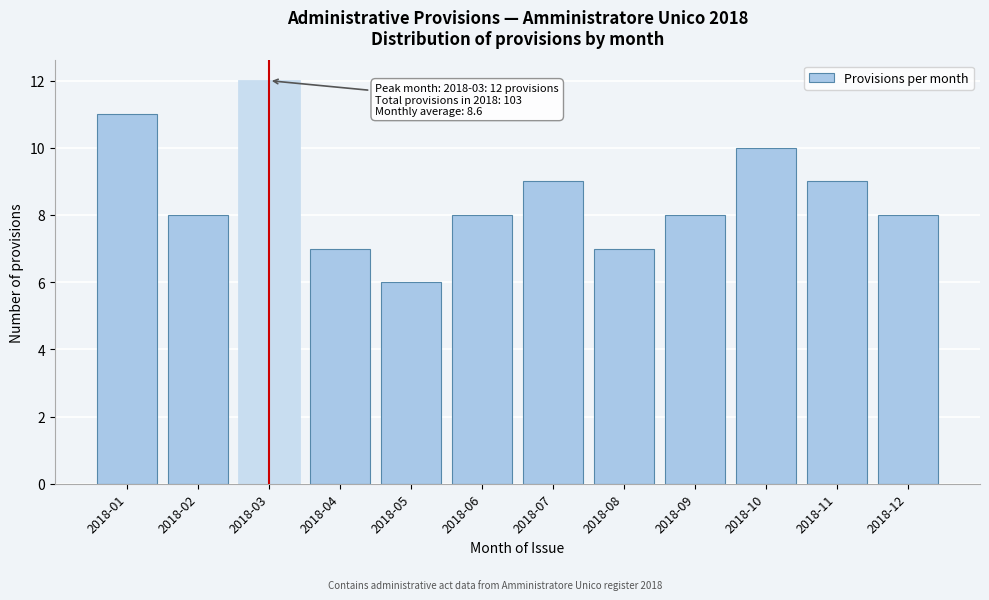

Reading left to right, transcribe all the data shown in this chart.

2018-01=11	2018-02=8	2018-03=12	2018-04=7	2018-05=6	2018-06=8	2018-07=9	2018-08=7	2018-09=8	2018-10=10	2018-11=9	2018-12=8